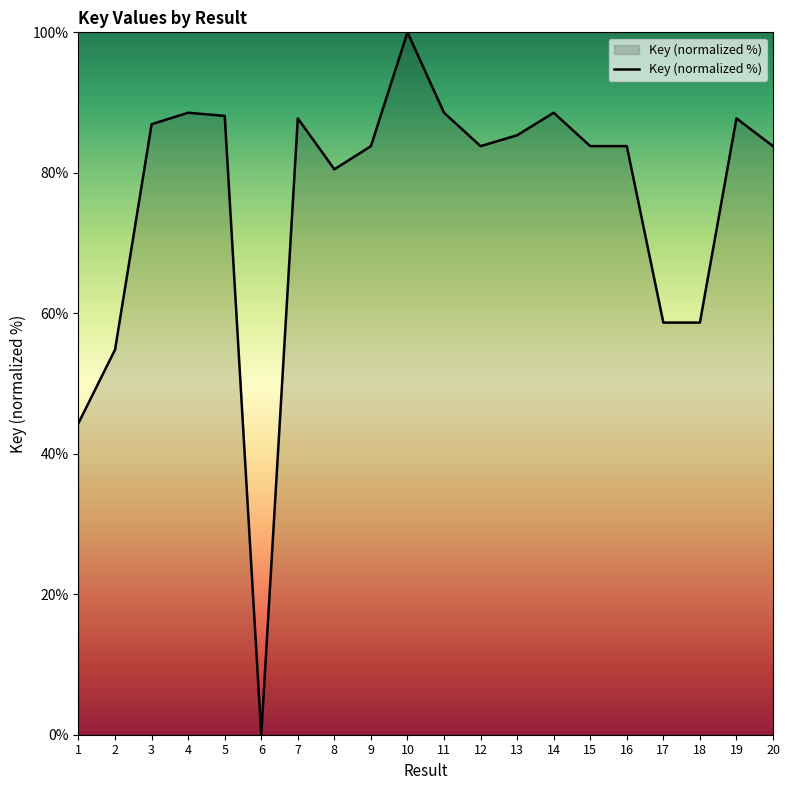

Approximately how many times larger is the value at 20 compared to 13?

1.0